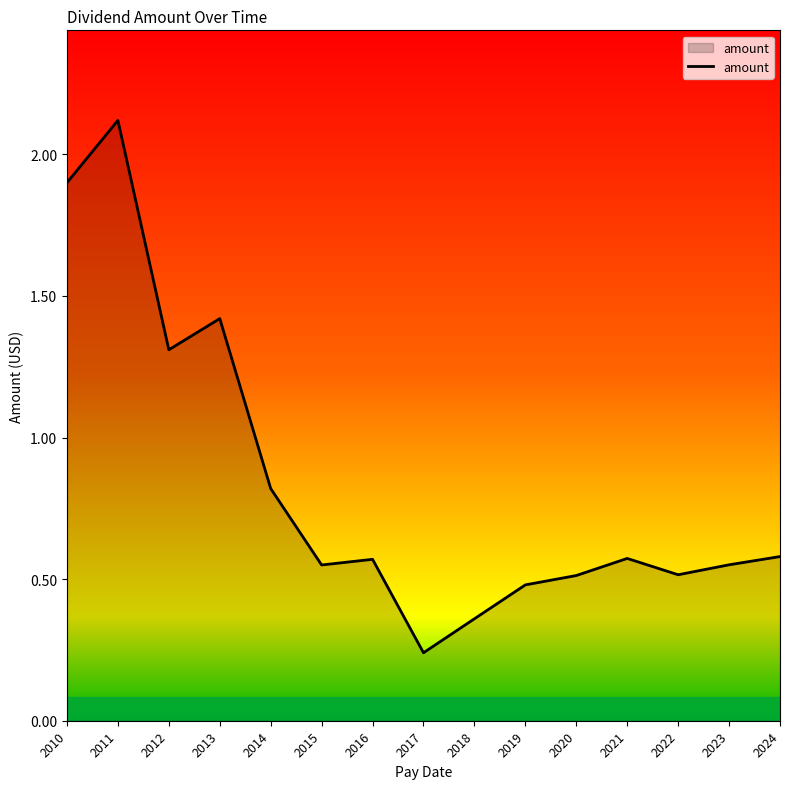

Is it true that the value at 2012 is 1.3?

True